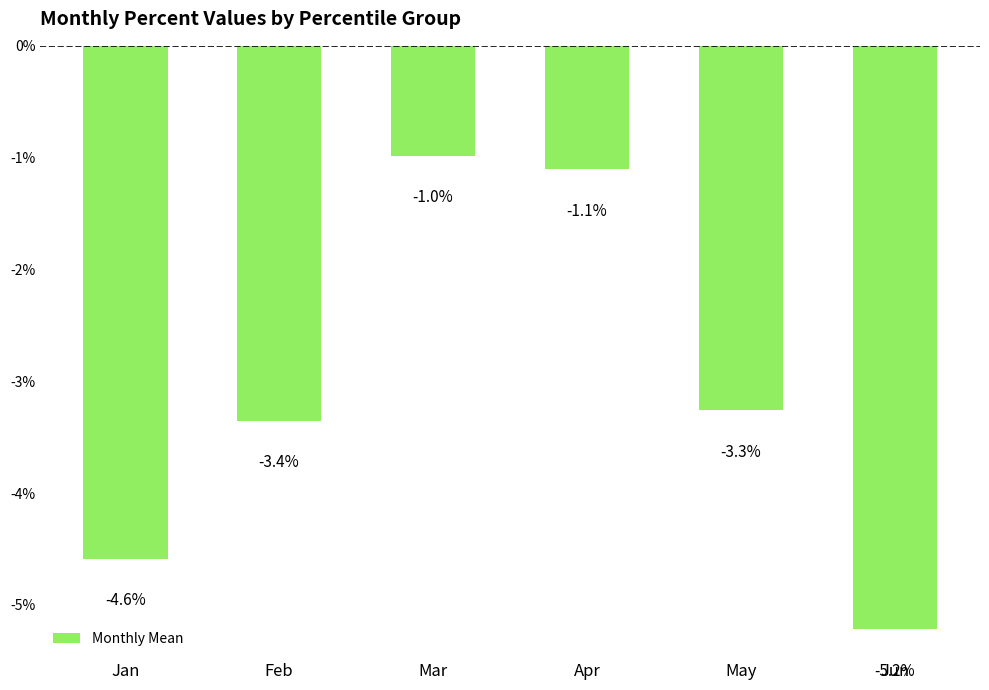

Where is the data nearest to the value 0?

Mar